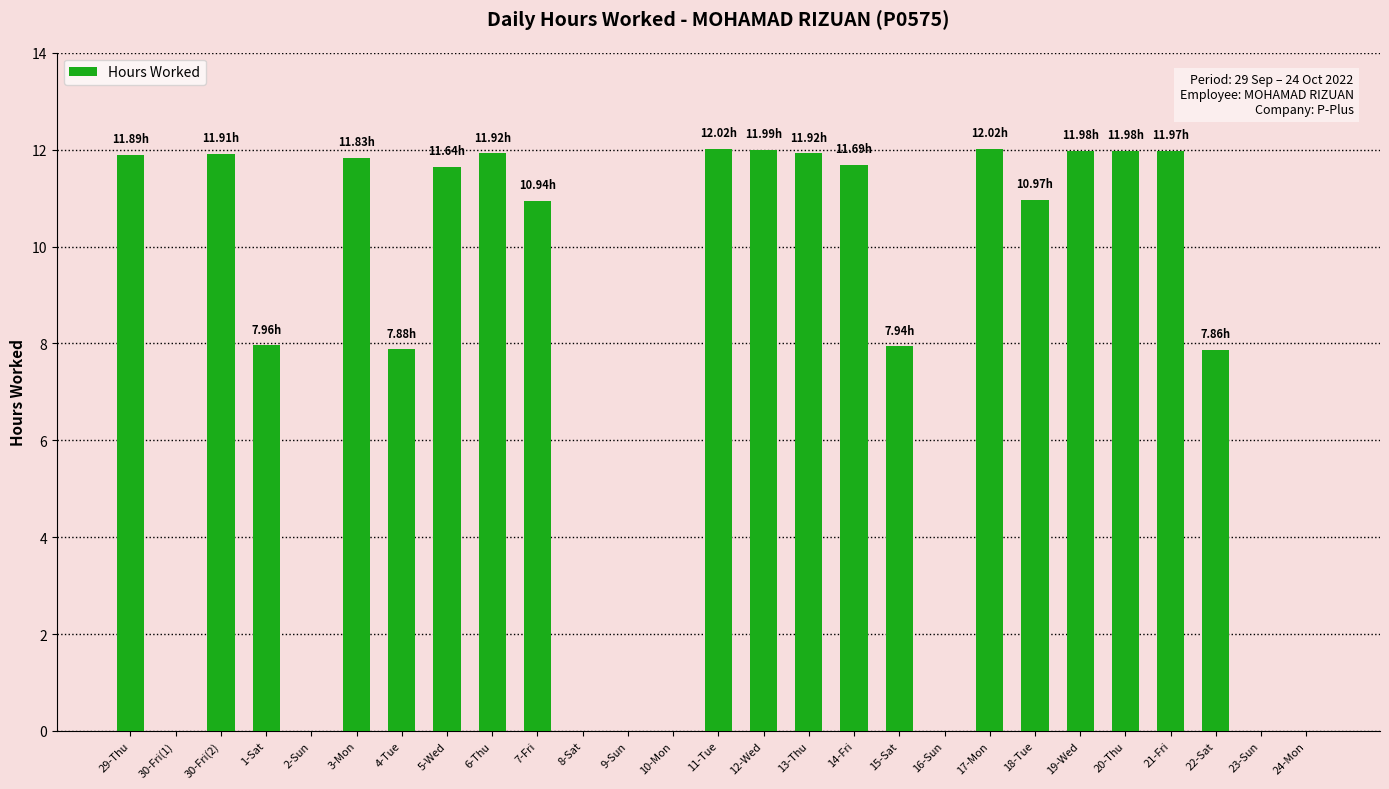

Count the number of data series in this chart.

1